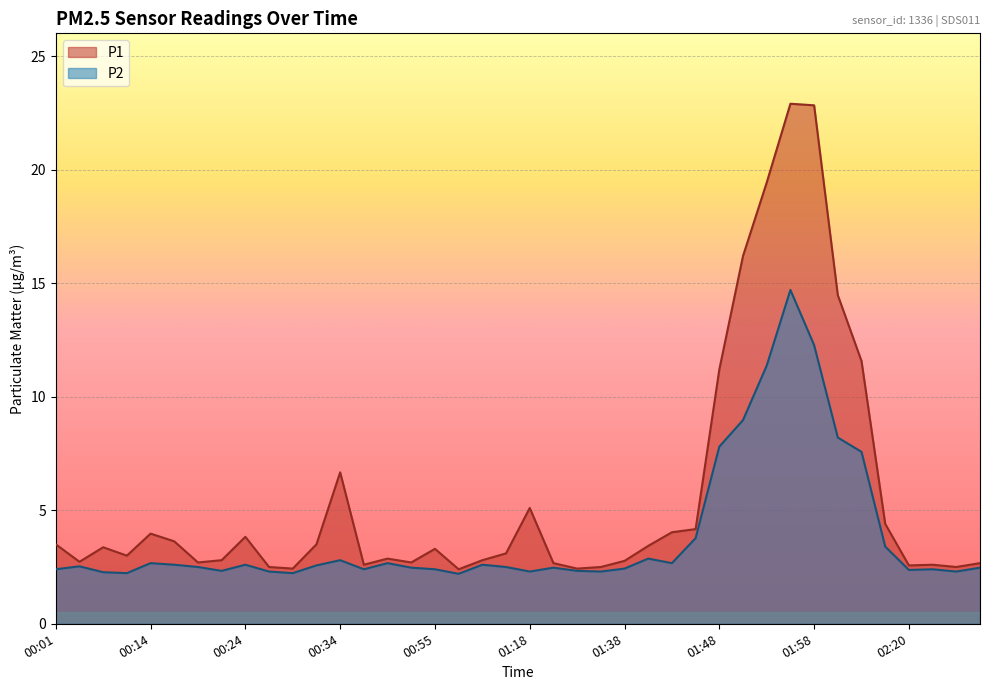

What is the value of the P1 point at the 32nd from the left?

22.9